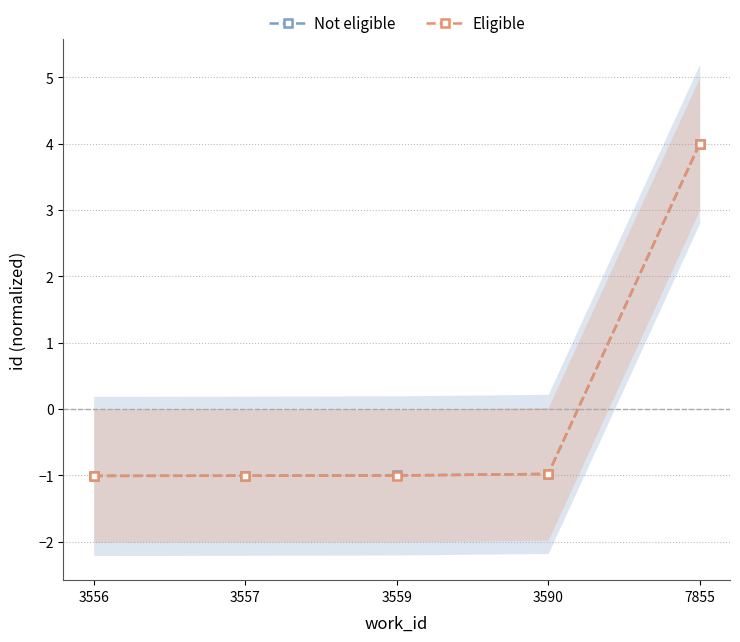

True or false: Eligible has more than 1 interior local peaks.

False